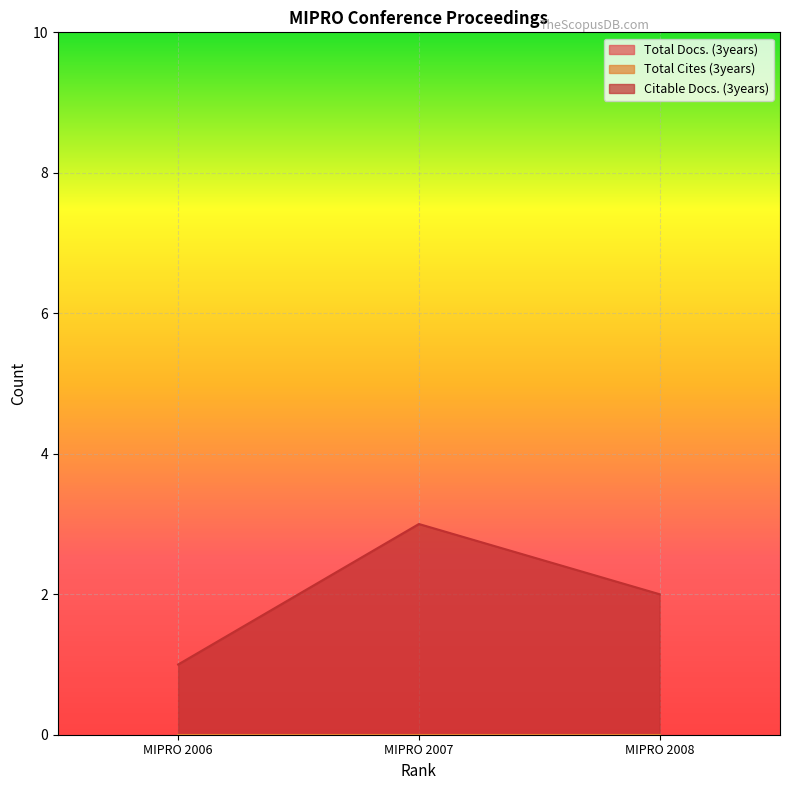

Between MIPRO 2008 and MIPRO 2007, which is larger?

MIPRO 2008